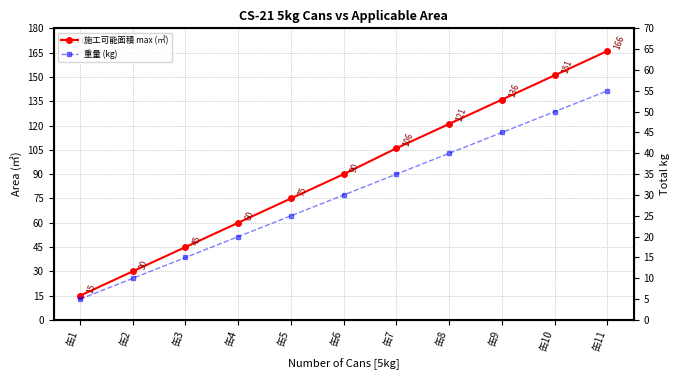

Which series has the largest total across all categories?

施工可能面積 max (㎡)